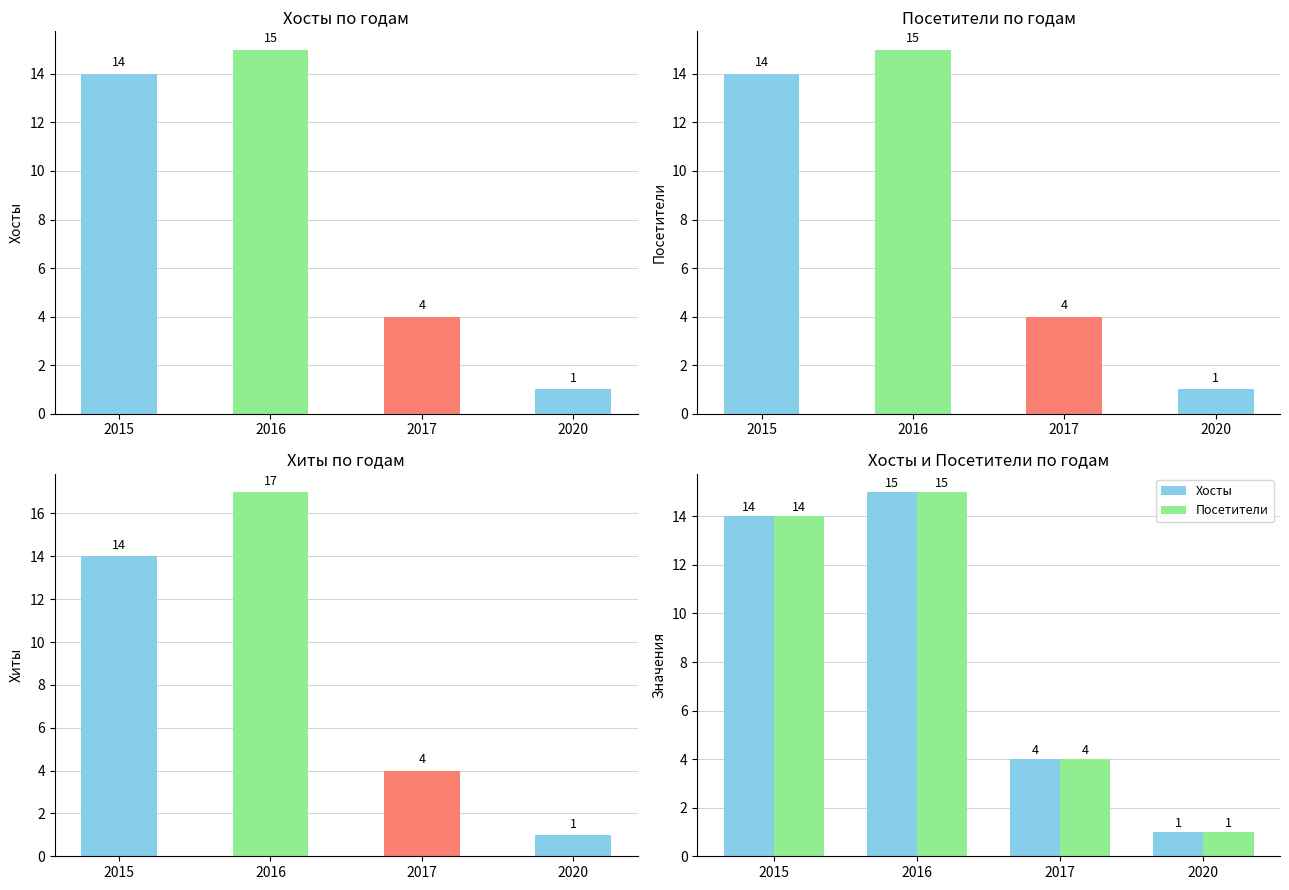

How many groups of bars are there?

4